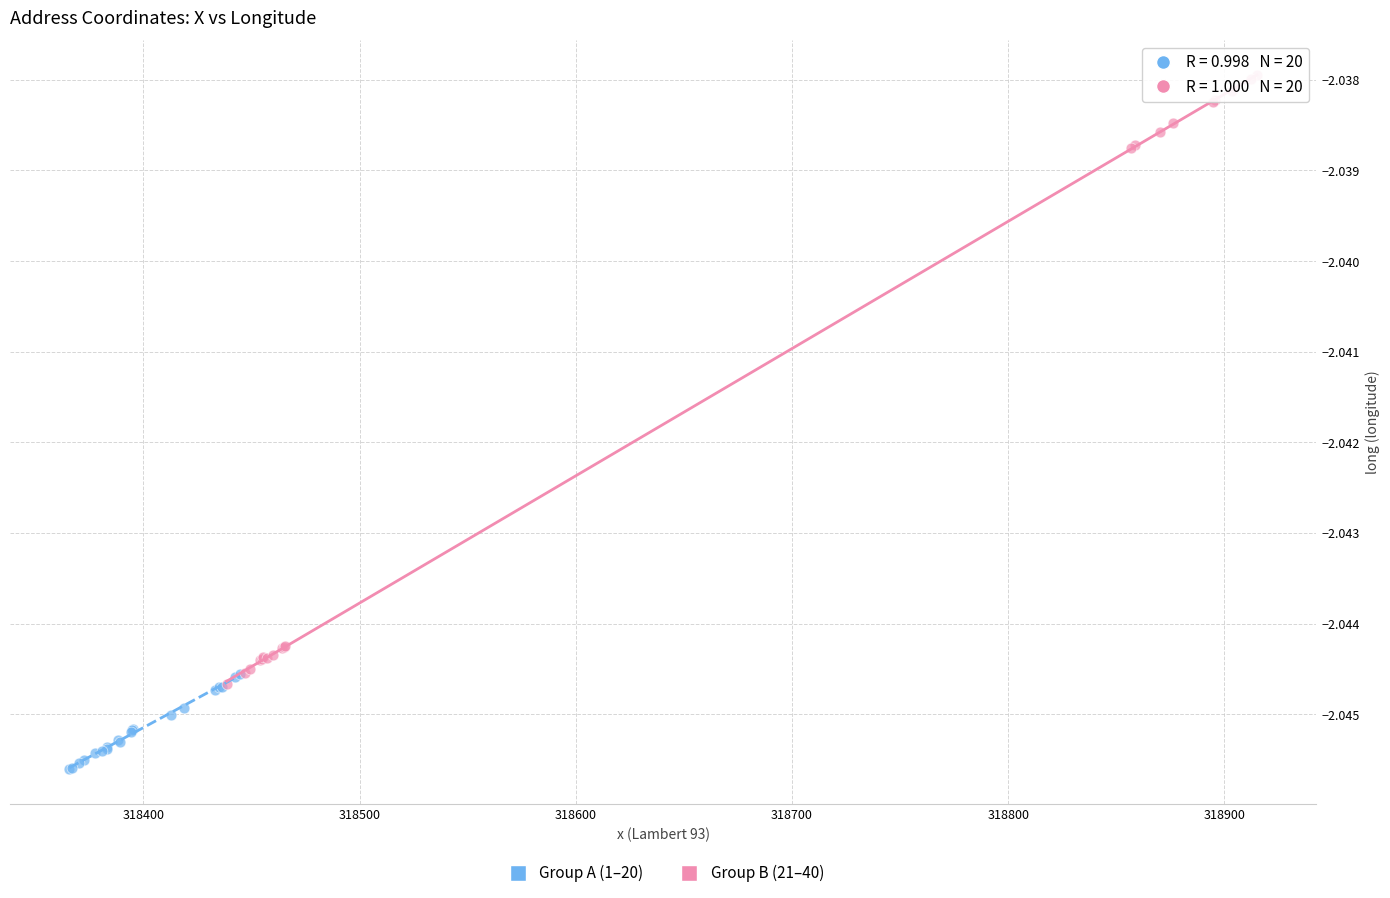

Which series has the largest Y range (max minus min)?

Group B (21–40)